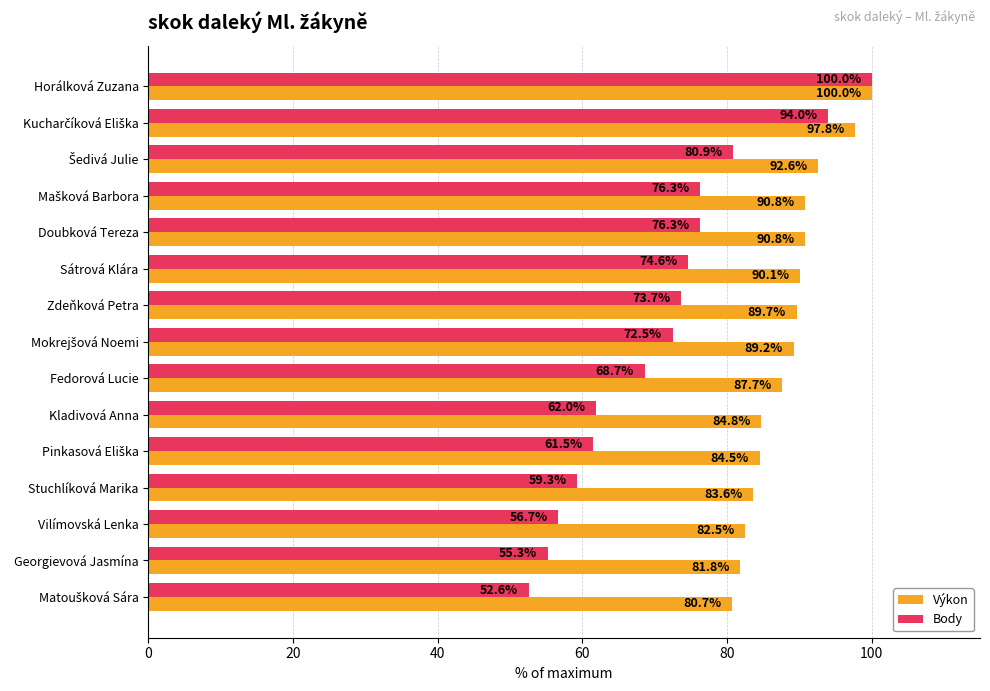

How many data points in Výkon are above 89?

8